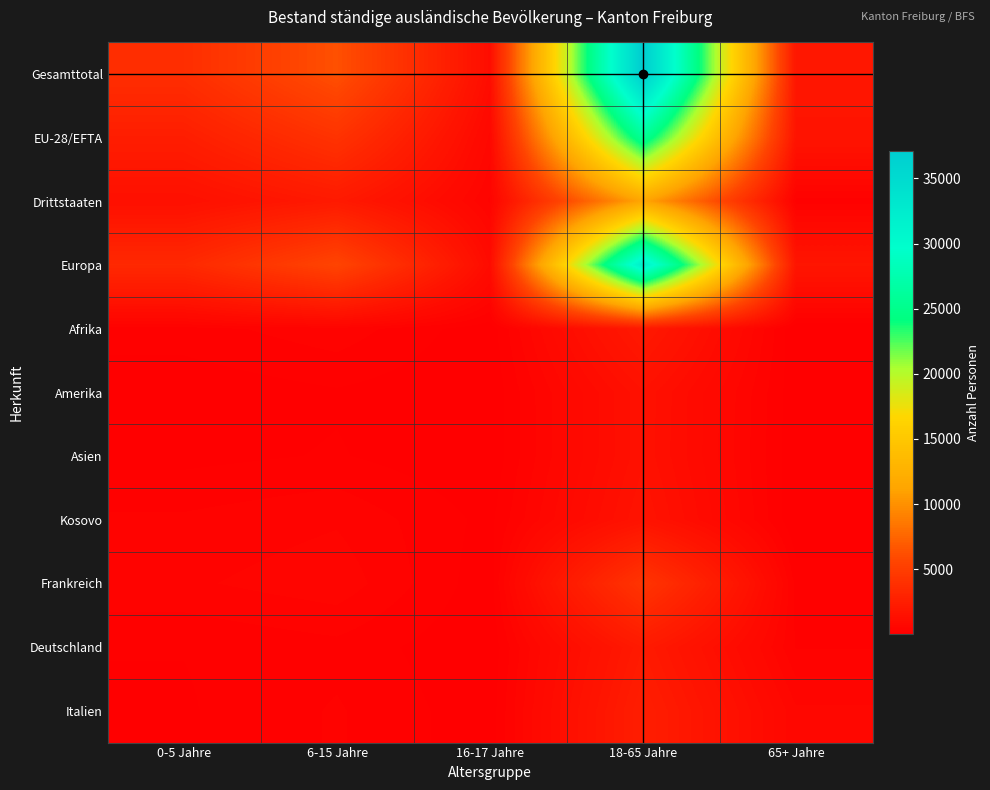

Which has a higher value, 6-15 Jahre or 65+ Jahre?

6-15 Jahre